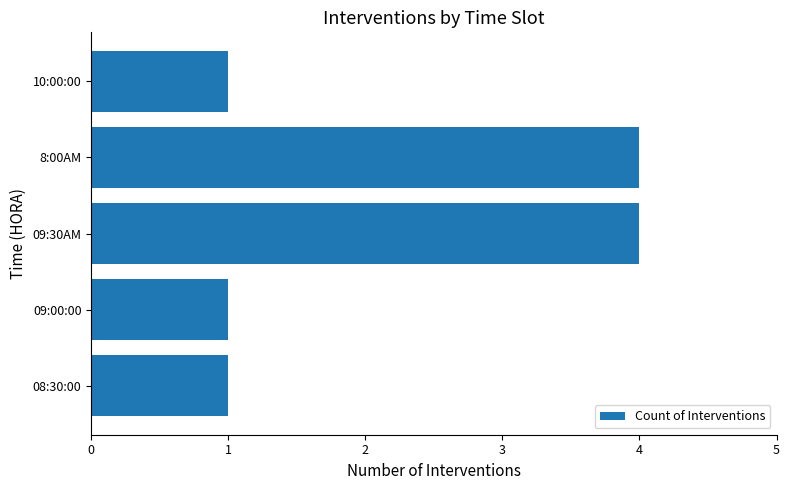

How many distinct data groups are displayed?

1